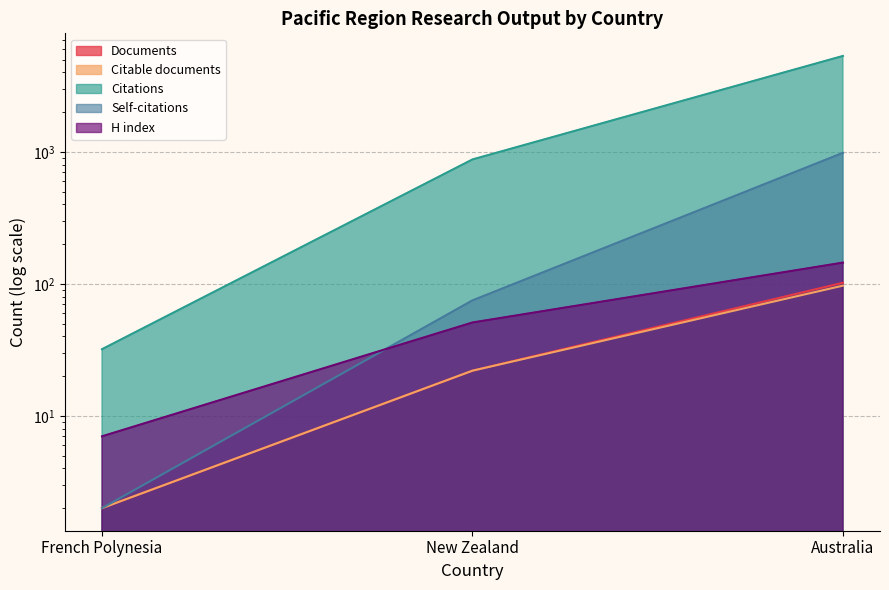

What is the difference between the Documents values at Australia and French Polynesia?

100